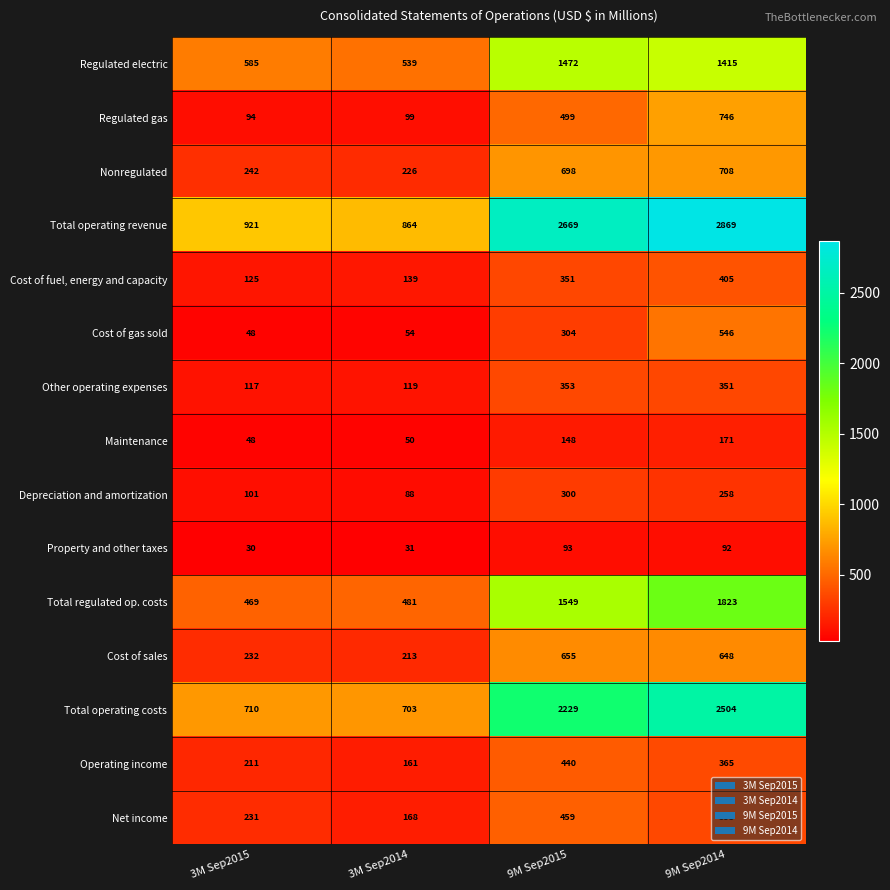

List the labels in order of Cost of gas sold value, largest first.

9M Sep2014, 9M Sep2015, 3M Sep2014, 3M Sep2015